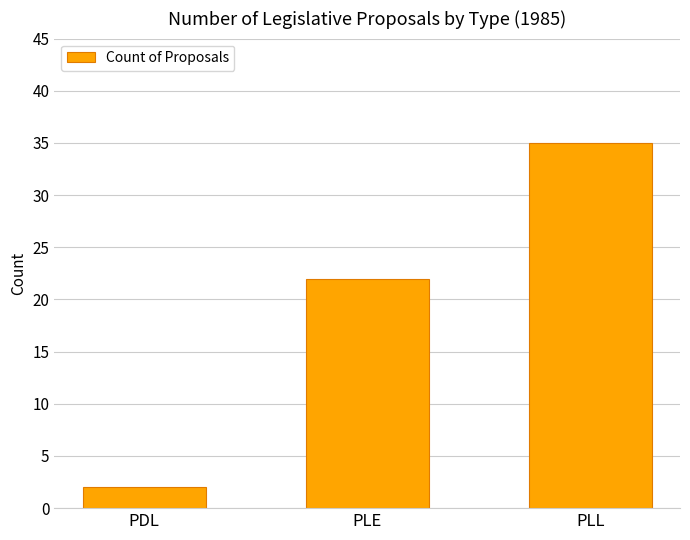

What is the smallest value displayed?

2